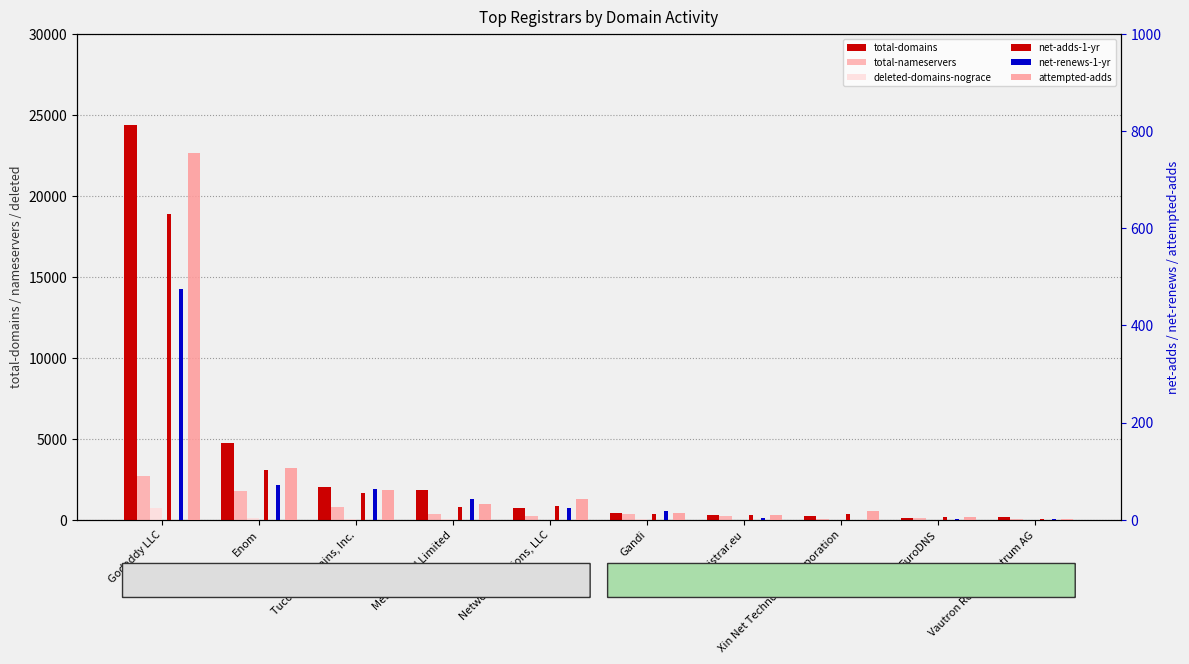

Is the value of net-renews-1-yr at Tucows Domains, Inc. greater than the value of attempted-adds at Gandi?

Yes